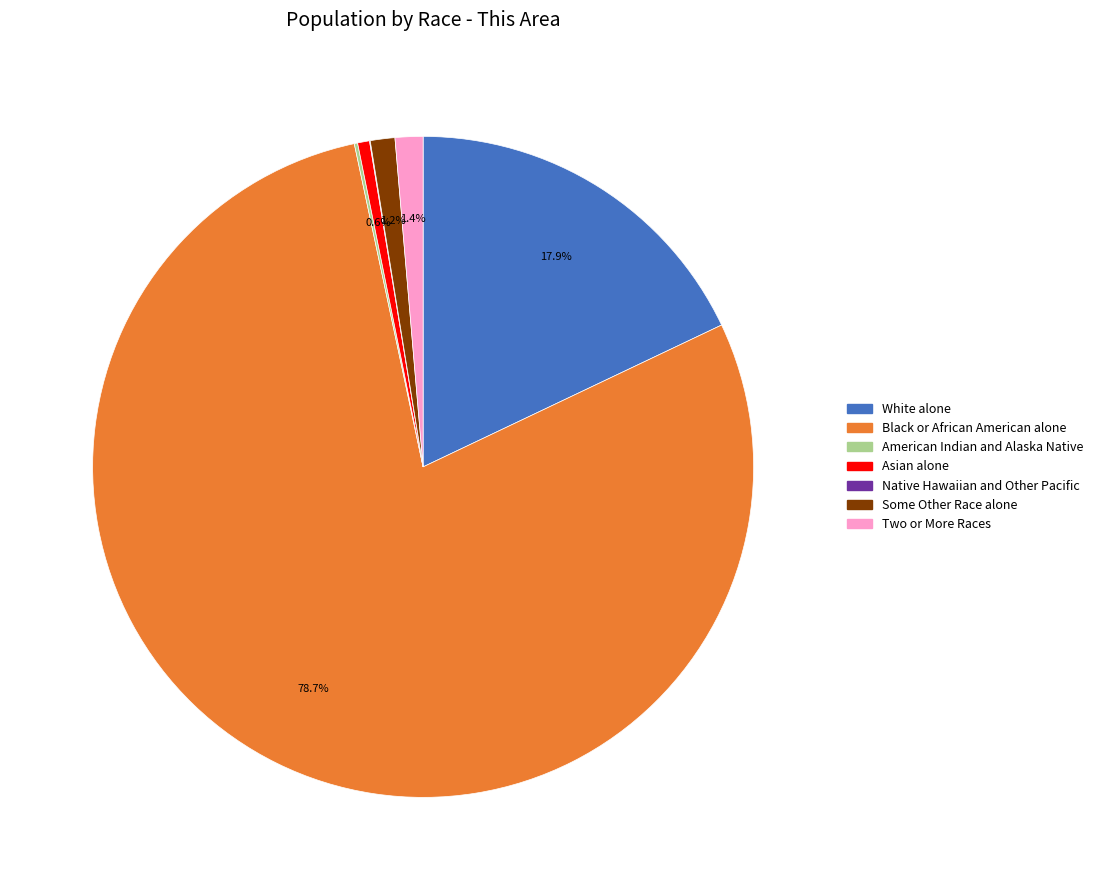

What percentage is NOT represented by Some Other Race alone?

98.8%